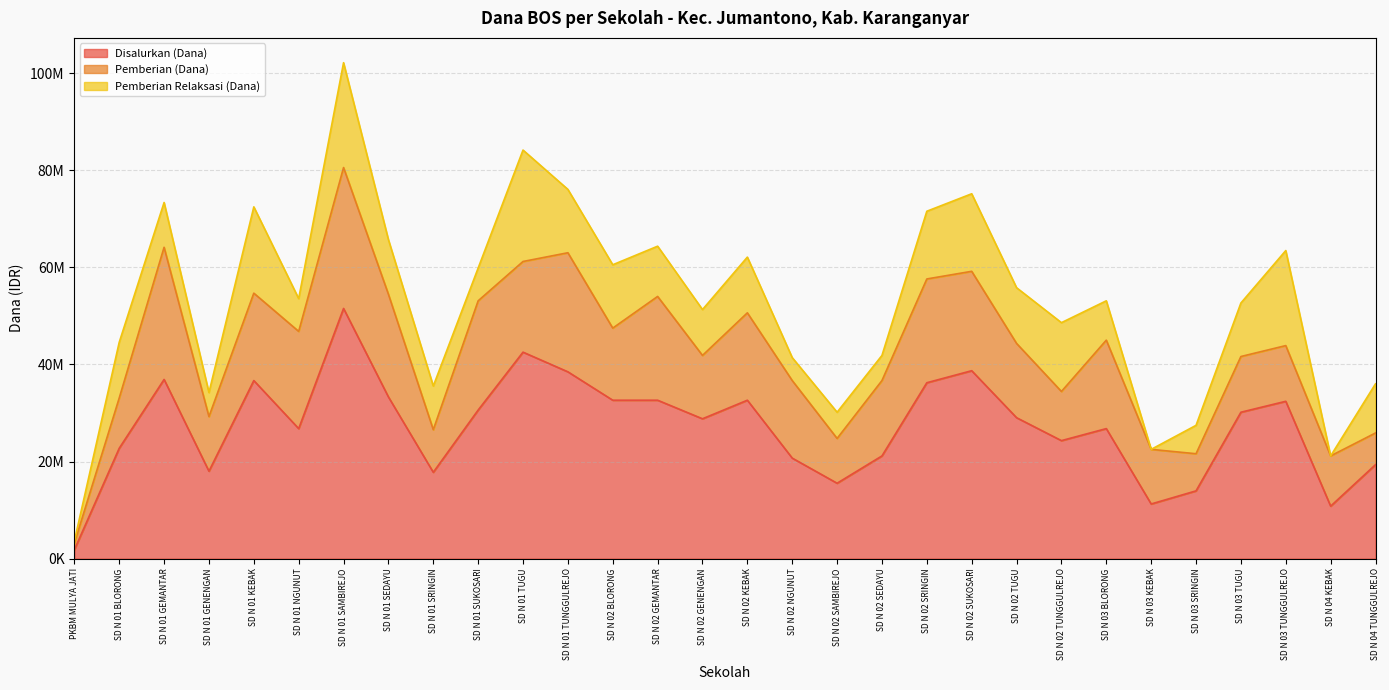

Does the chart have visible grid lines?

Yes